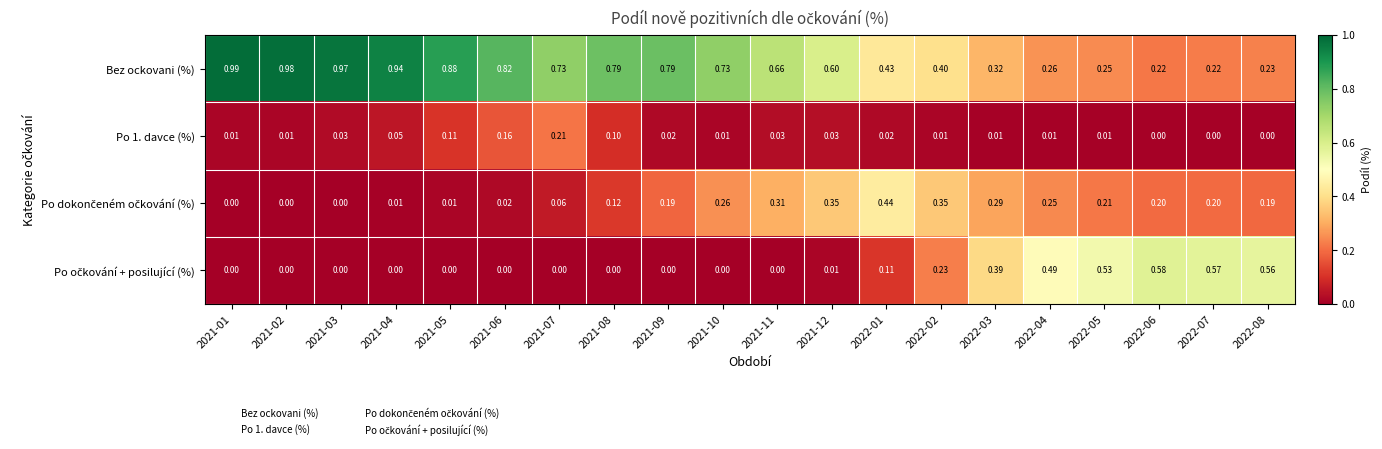

Which series has the widest spread of values?

Bez ockovani (%)